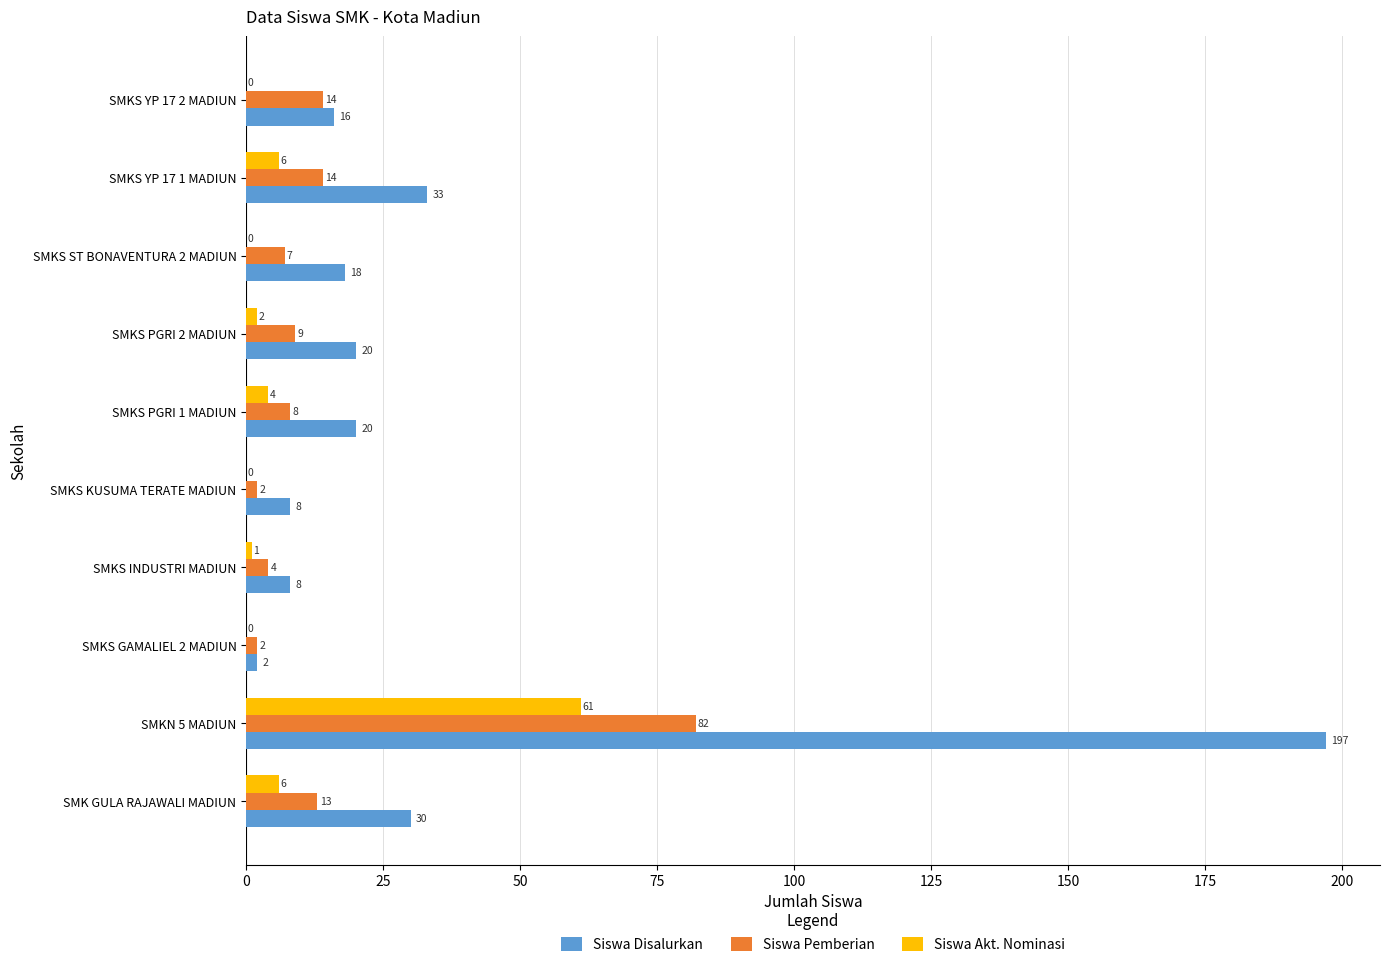

The Siswa Akt. Nominasi series shows 0 at SMKS KUSUMA TERATE MADIUN. True or false?

True